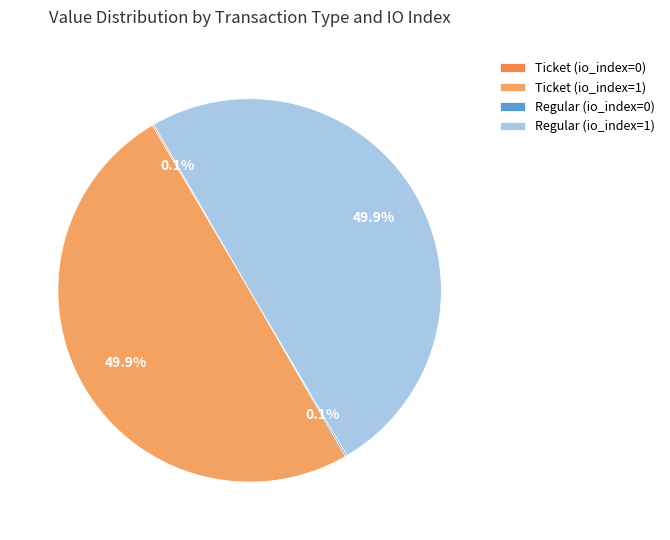

What is the smallest slice in the pie chart?

Ticket (io_index=0)